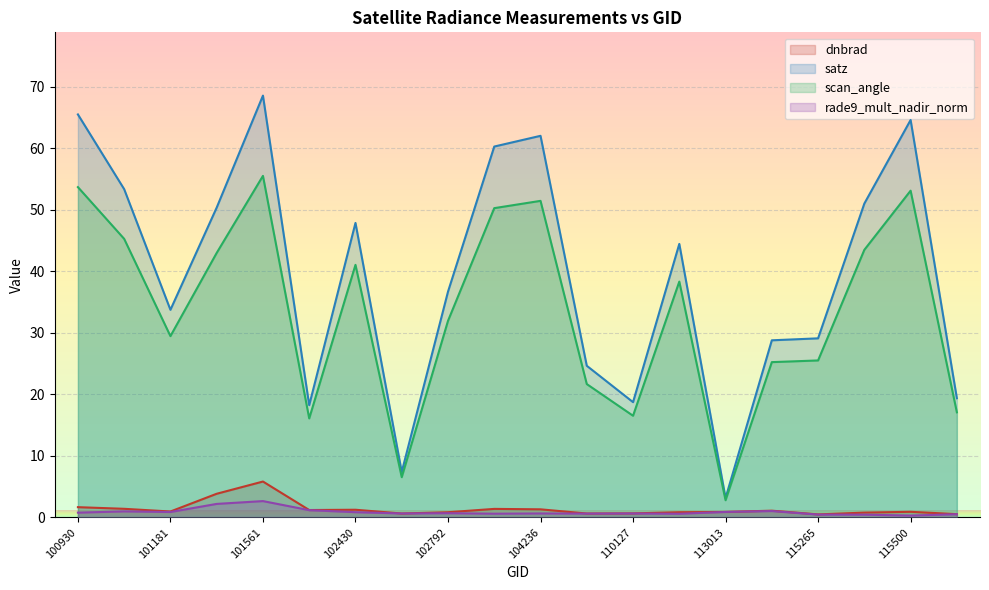

The dnbrad series shows 0.9 at 100930. True or false?

False